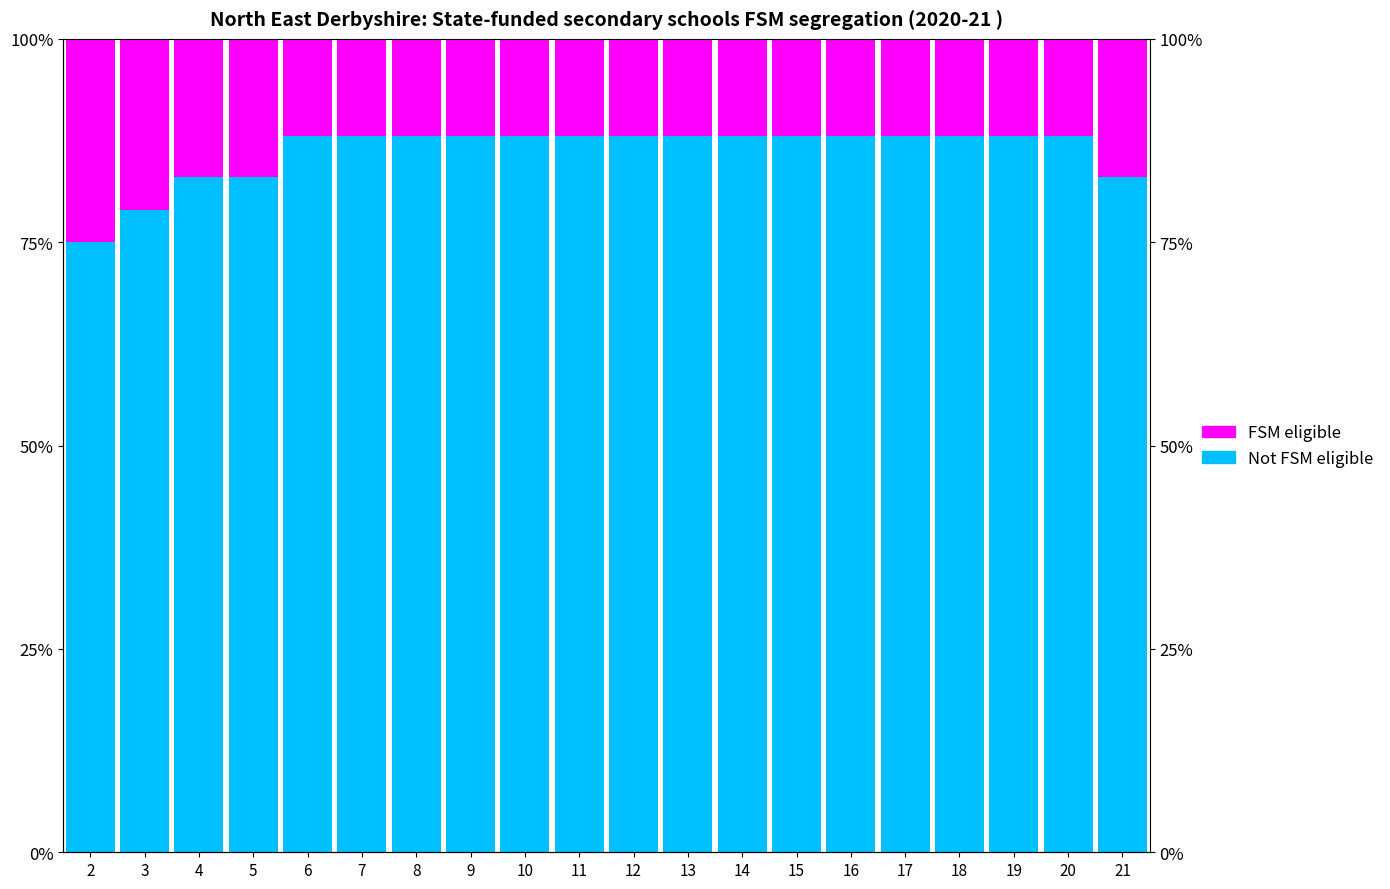

How many groups of bars are there?

20